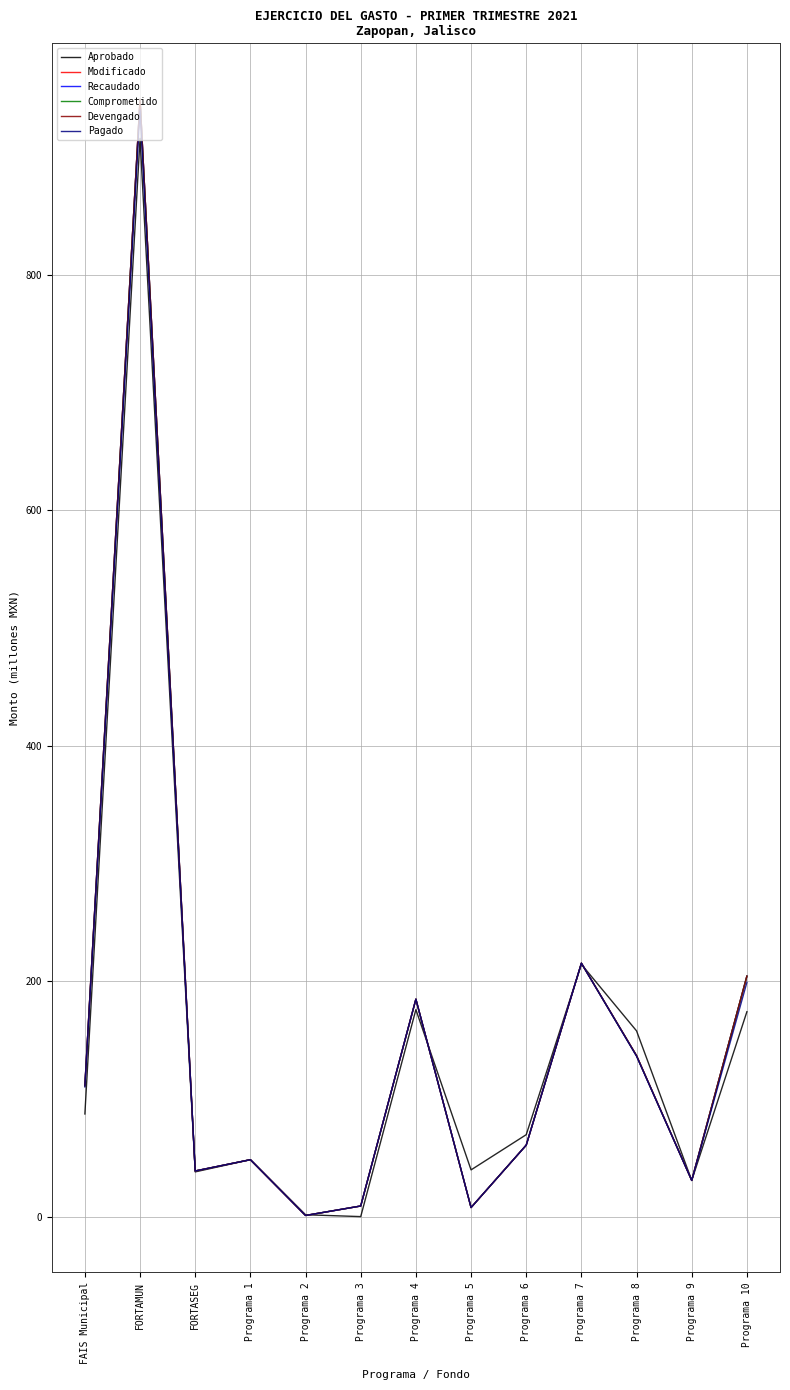

Which series has the widest spread of values?

Modificado